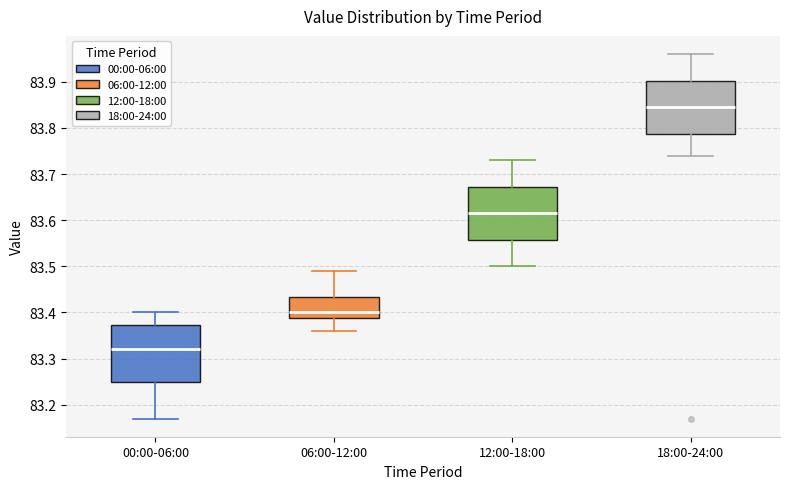

Which box's median line is the lowest?

00:00-06:00